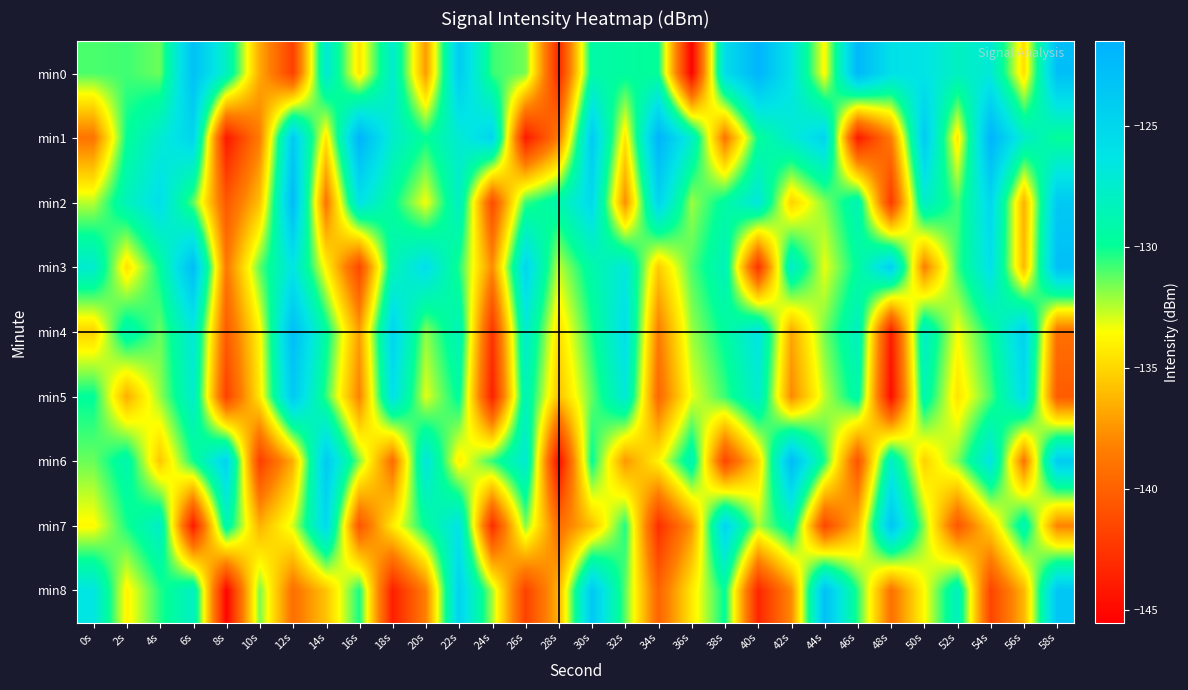

At 4s, list the series in order from largest to smallest.

min2, min1, min7, min3, min8, min4, min0, min5, min6